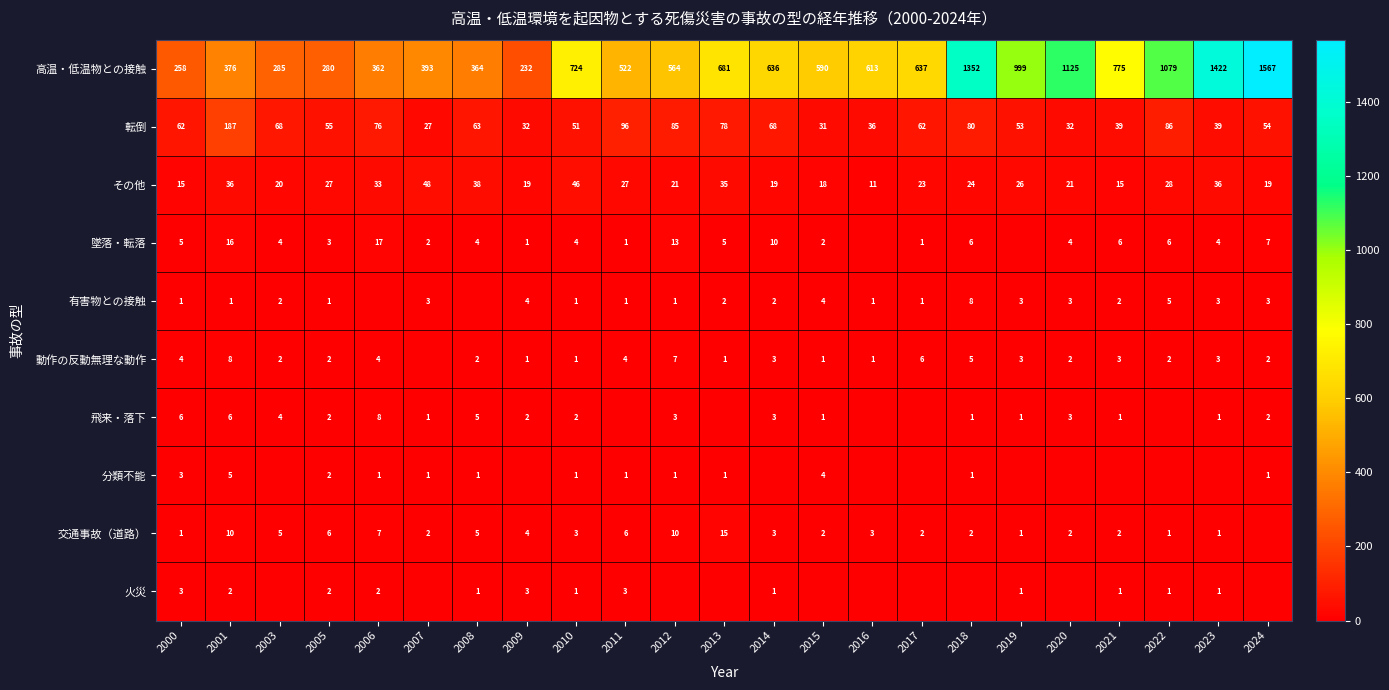

What value does the 高温・低温物との接触 series have at 2005, to the nearest 10?

280